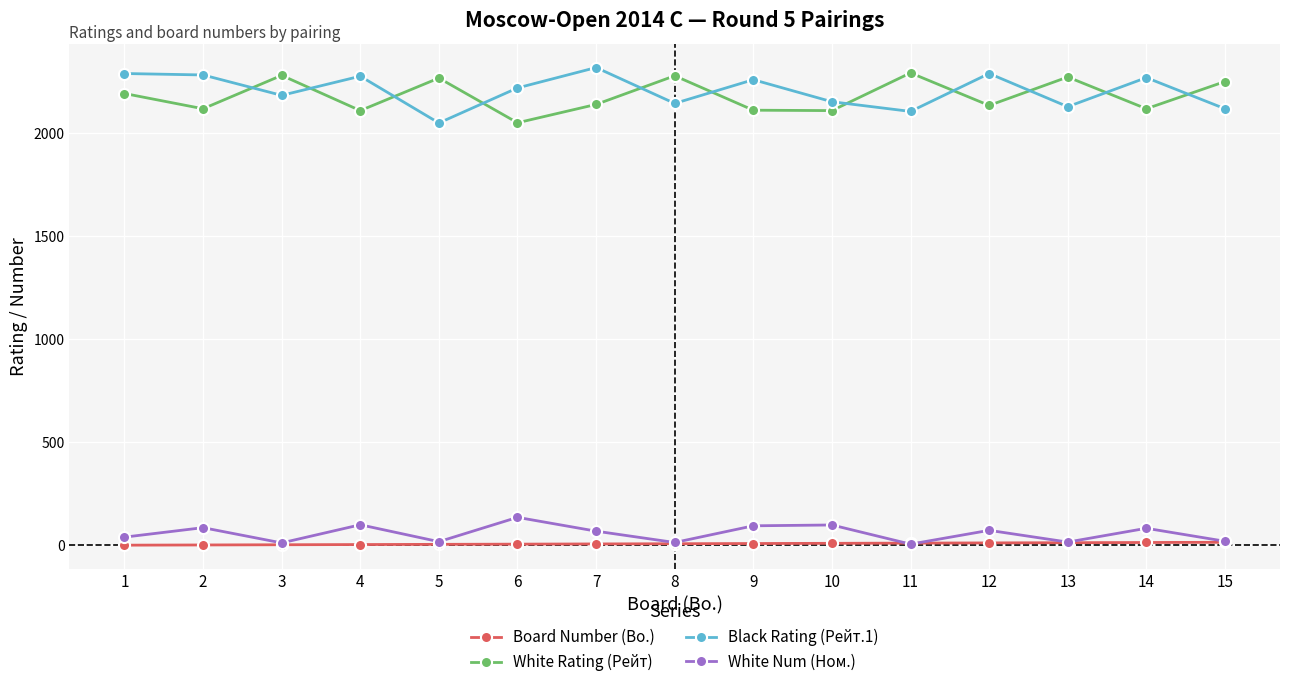

What is the highest value of the White Rating (Рейт) series?

2293